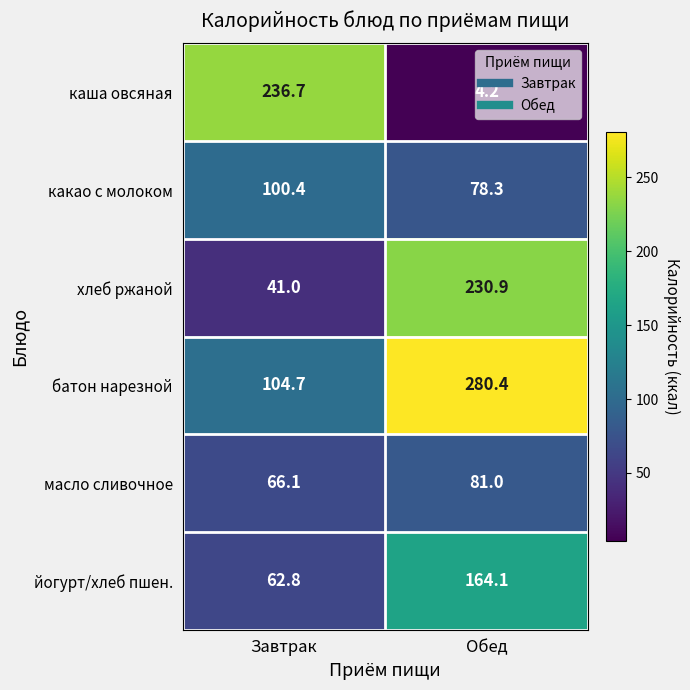

At Завтрак, list the series in order from largest to smallest.

каша овсяная, батон нарезной, какао с молоком, масло сливочное, йогурт/хлеб пшен., хлеб ржаной